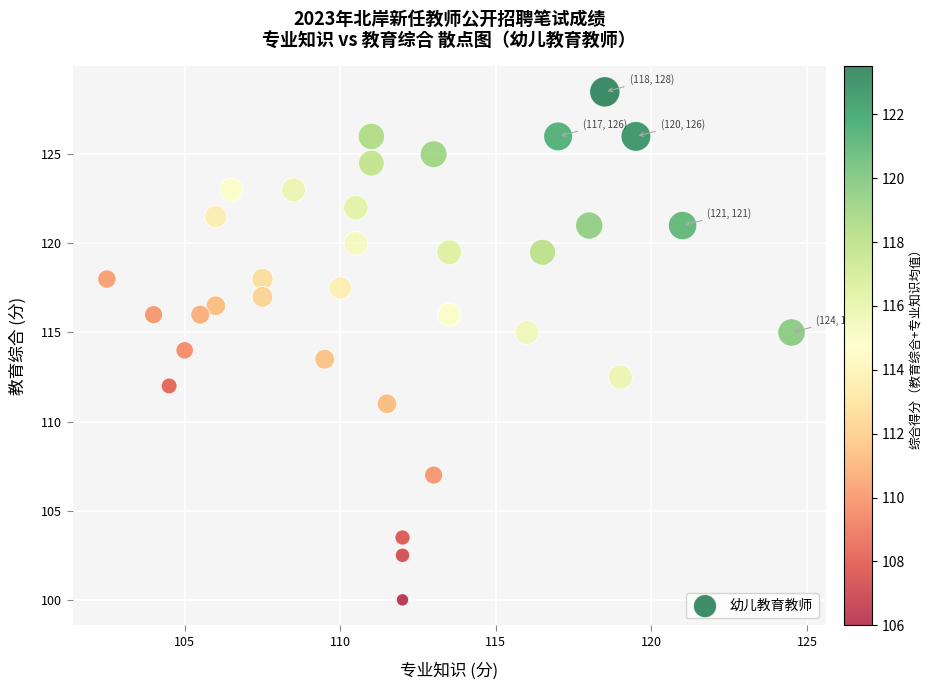

What is the range of X values (max minus min)?

22.0